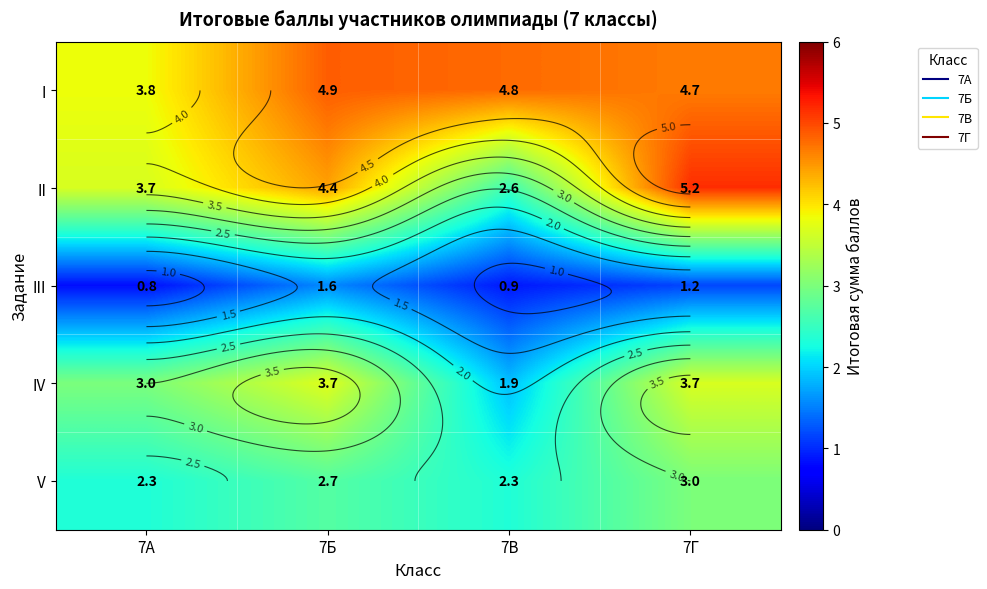

What is the difference between the maximum and minimum values in the III series?

0.7